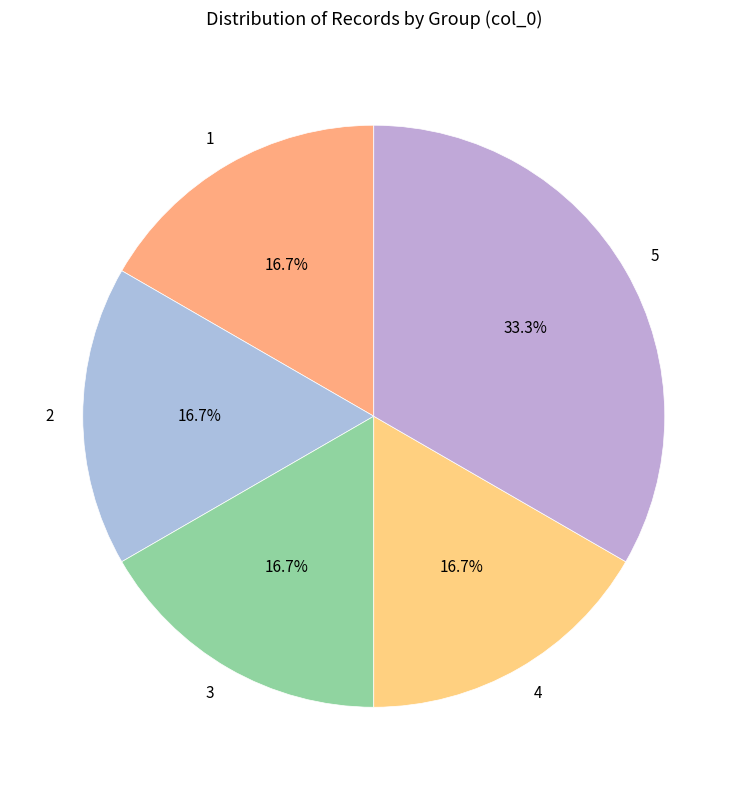

Is there any slice that represents more than half of the pie?

No